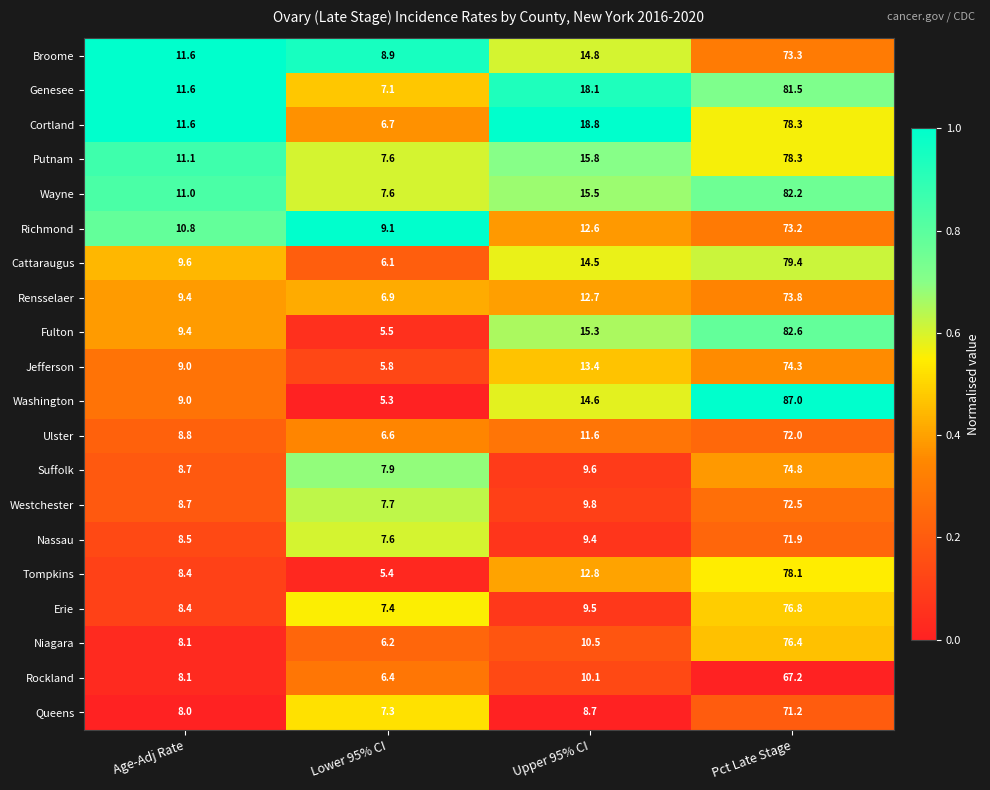

What is the total value across all series at Age-Adj Rate?

189.8